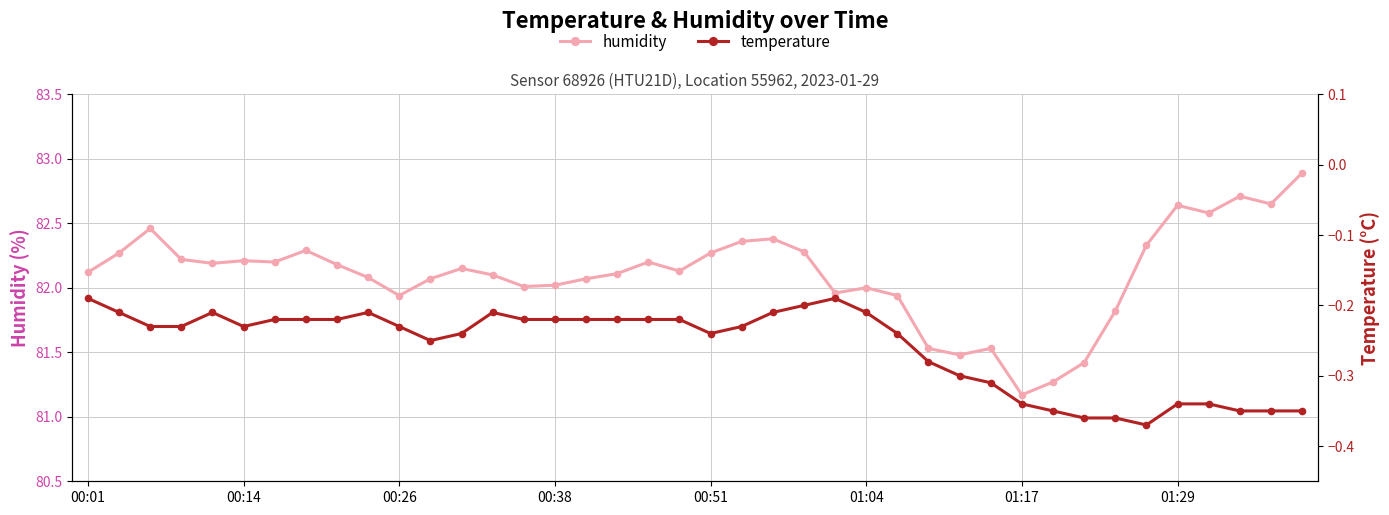

What is the sum of the temperature values at 17 and 34?

-0.6